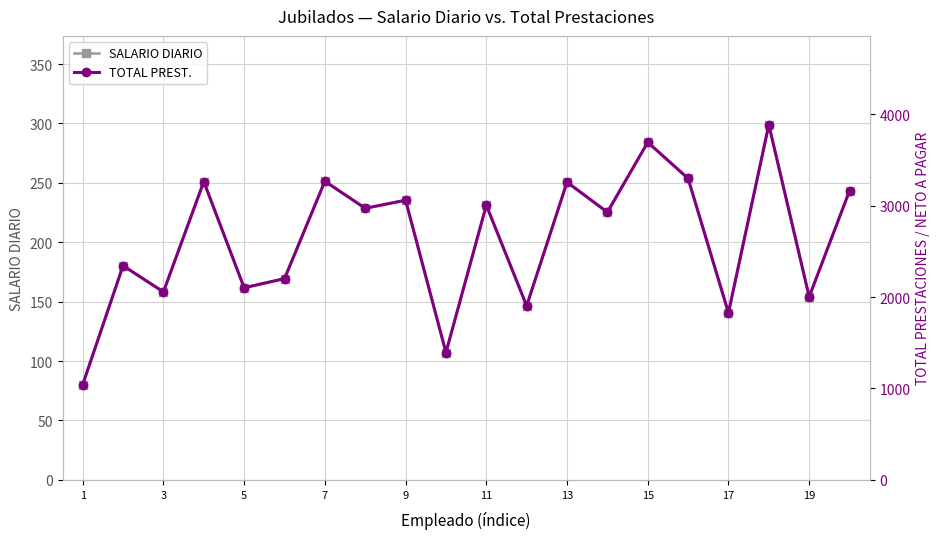

True or false: SALARIO DIARIO has a value of 419.8 at 13.

False